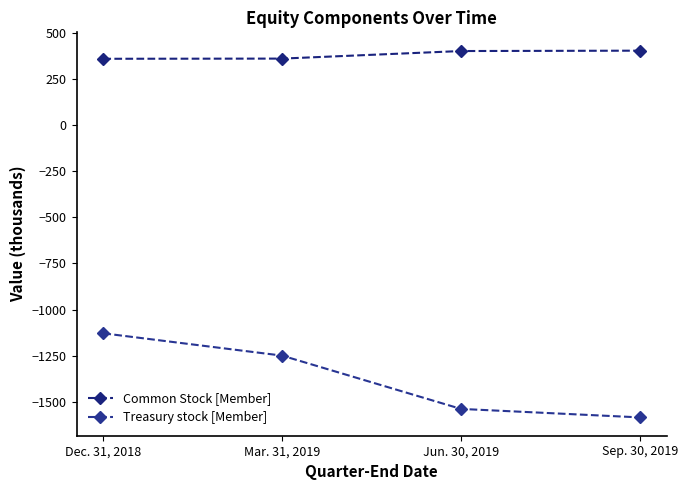

Read the Treasury stock [Member] value at Jun. 30, 2019.

-1539